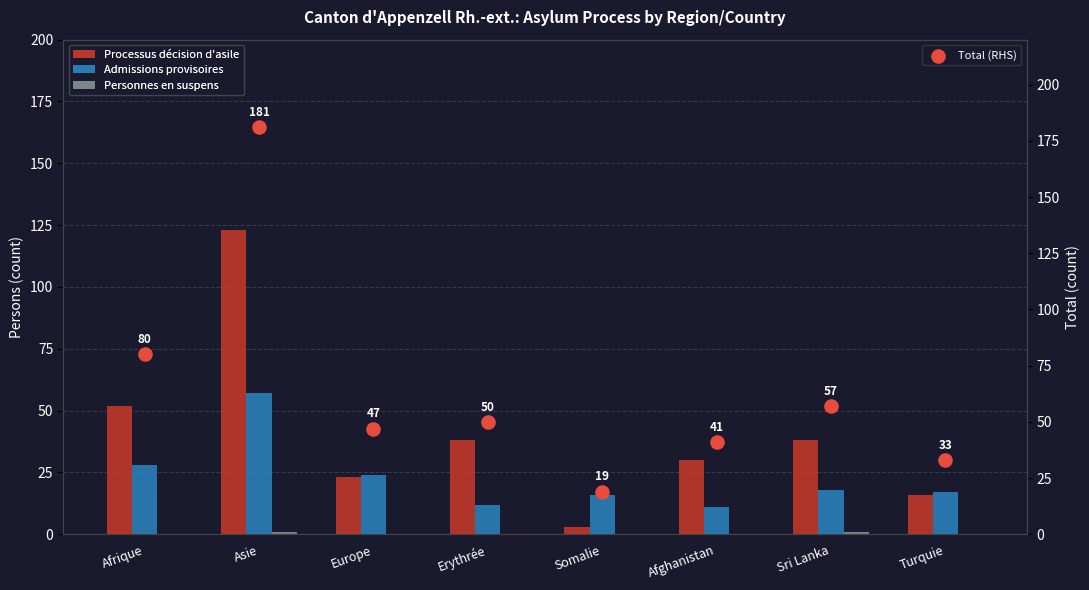

Which series reaches the maximum Y coordinate?

Total (RHS)